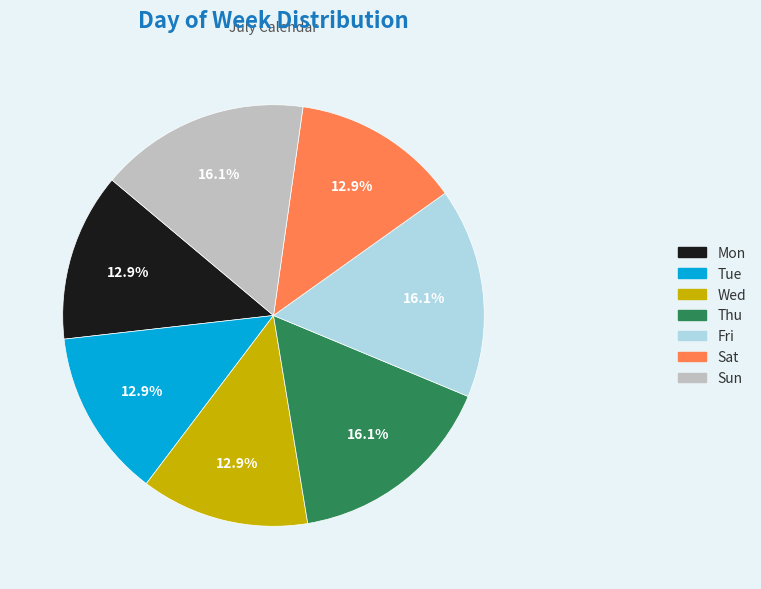

To the nearest percent, what percentage of the pie is Fri?

16%